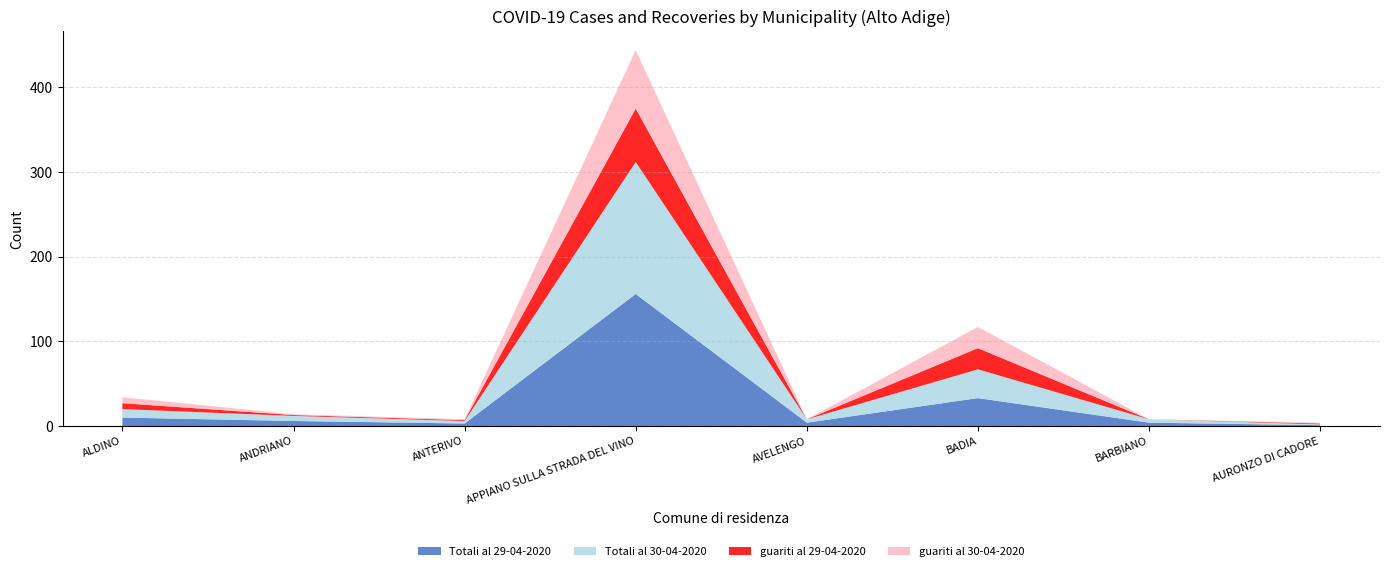

Reading left to right, extract all data points from this chart.

Totali al 29-04-2020: ALDINO=10	ANDRIANO=6	ANTERIVO=3	APPIANO SULLA STRADA DEL VINO=156	AVELENGO=4	BADIA=33	BARBIANO=4	AURONZO DI CADORE=1
Totali al 30-04-2020: ALDINO=10	ANDRIANO=6	ANTERIVO=3	APPIANO SULLA STRADA DEL VINO=156	AVELENGO=4	BADIA=34	BARBIANO=4	AURONZO DI CADORE=1
guariti al 29-04-2020: ALDINO=7	ANDRIANO=1	ANTERIVO=1	APPIANO SULLA STRADA DEL VINO=63	AVELENGO=0	BADIA=25	BARBIANO=0	AURONZO DI CADORE=1
guariti al 30-04-2020: ALDINO=7	ANDRIANO=1	ANTERIVO=1	APPIANO SULLA STRADA DEL VINO=69	AVELENGO=0	BADIA=25	BARBIANO=0	AURONZO DI CADORE=1